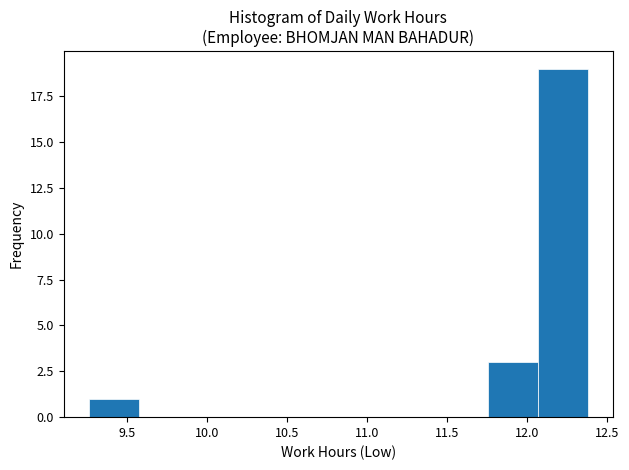

Which range on the x-axis has the tallest bar?

12.05 to 12.40